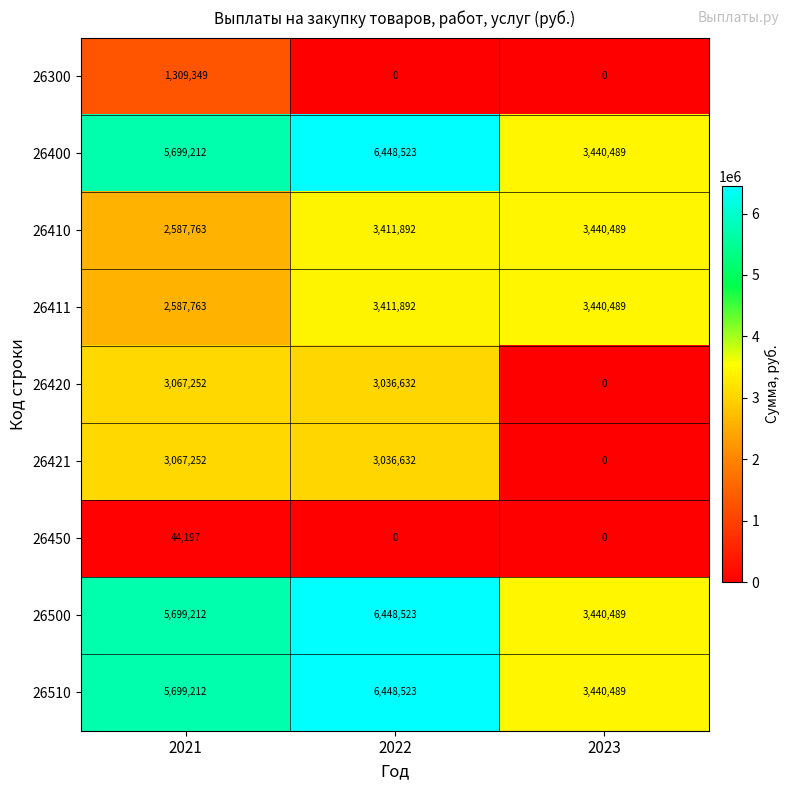

At which category is the sum across all series the highest?

2022